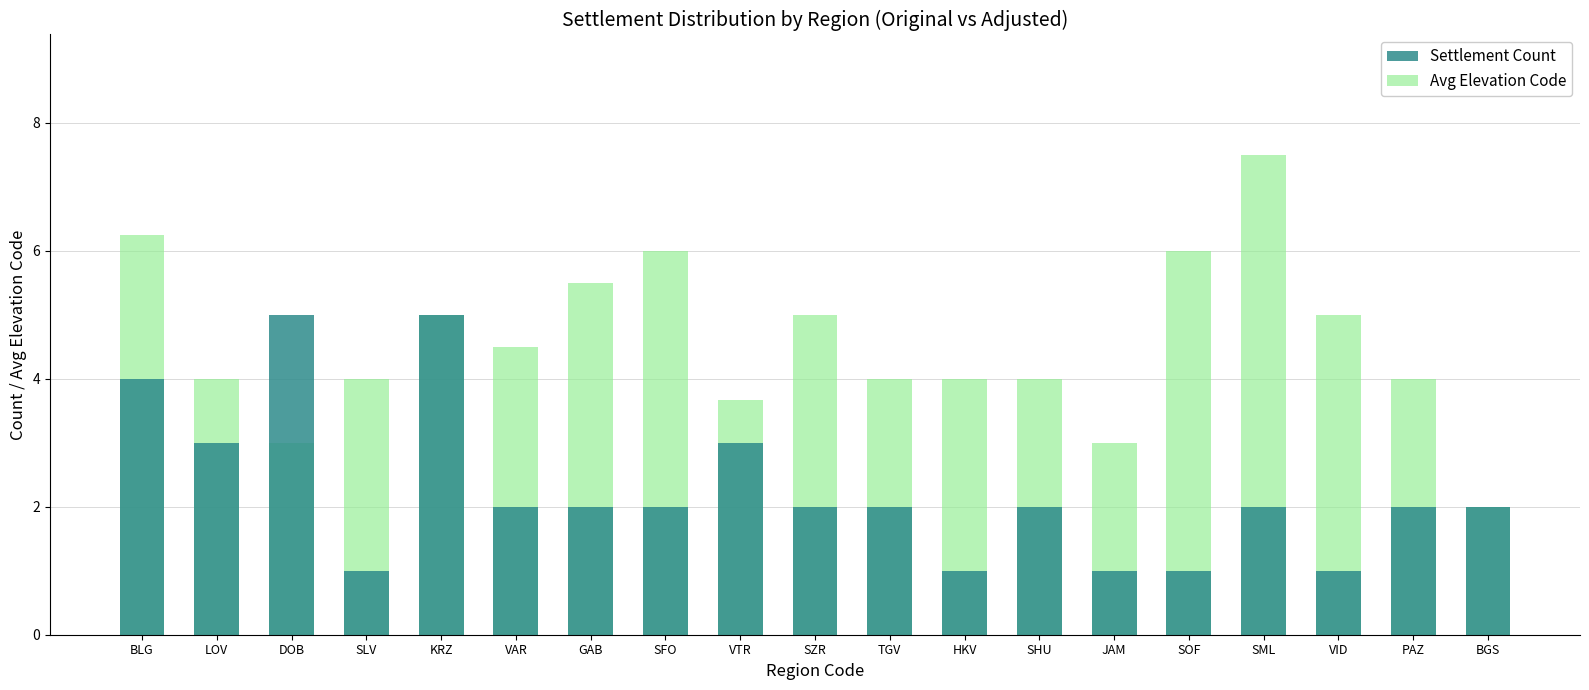

What is the average value of the Avg Elevation Code series?

4.5